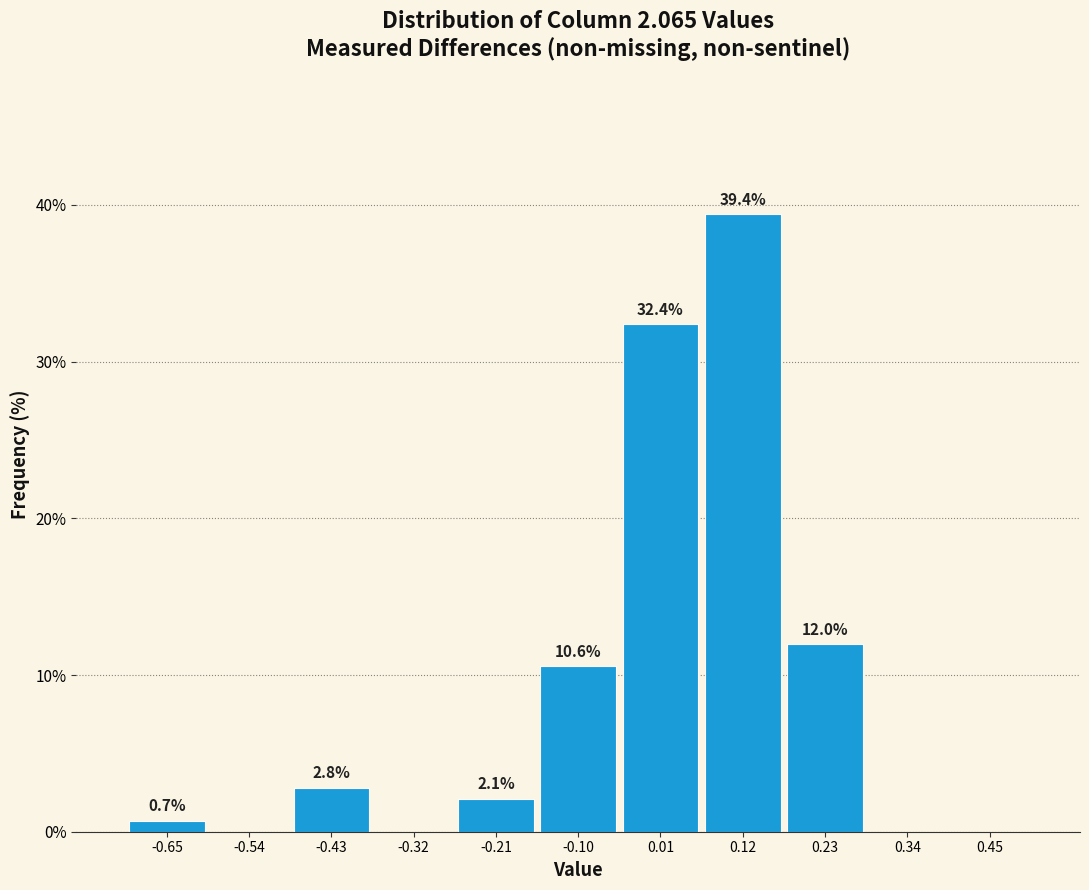

Which range on the x-axis has the tallest bar?

0.06 to 0.18